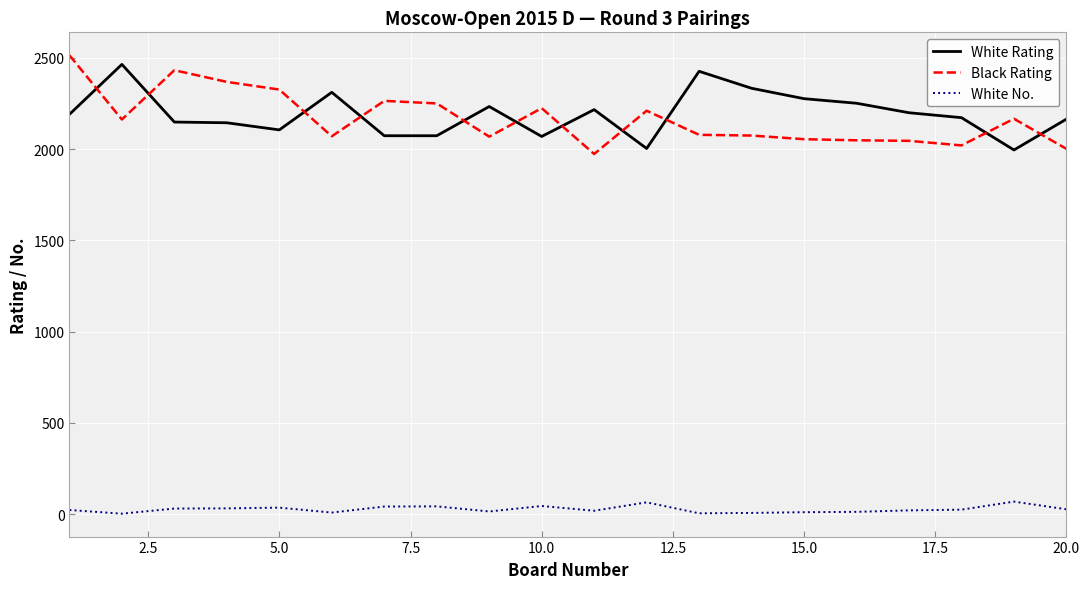

What is the average value of the Black Rating series?

2167